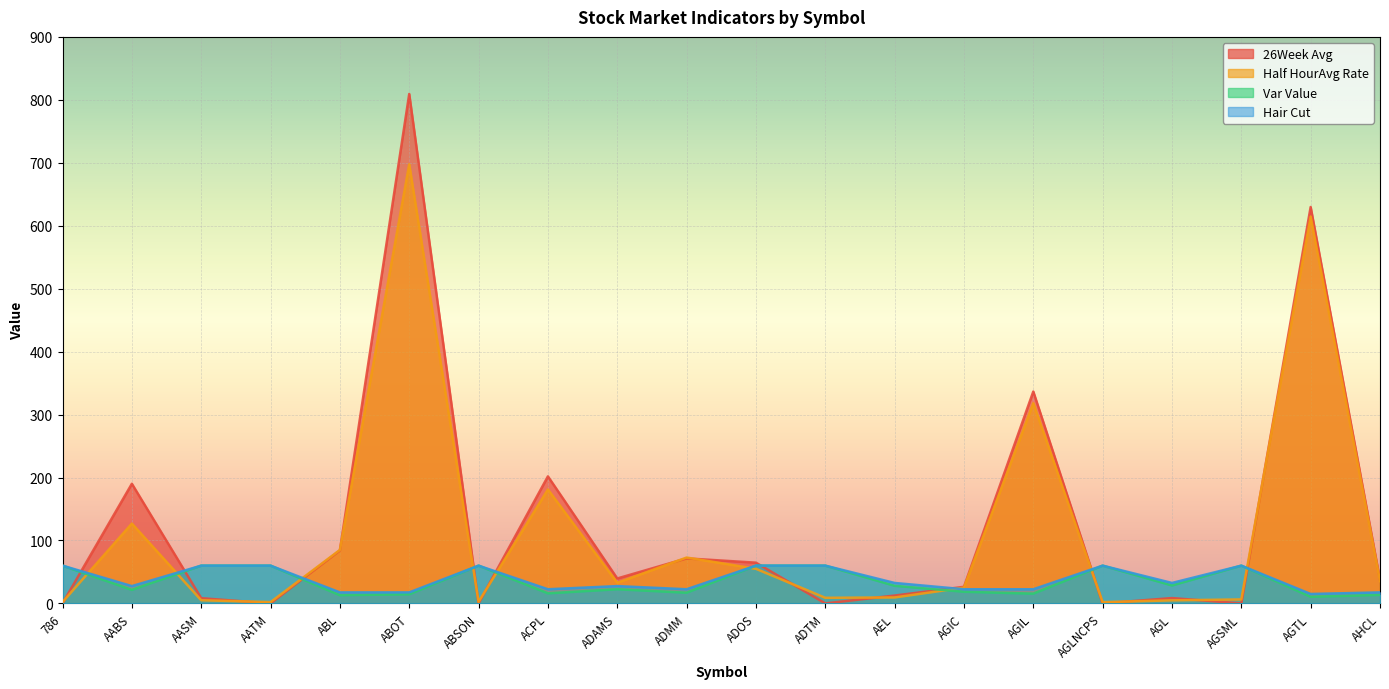

Where do Half HourAvg Rate and Hair Cut first cross each other?

786 and AABS